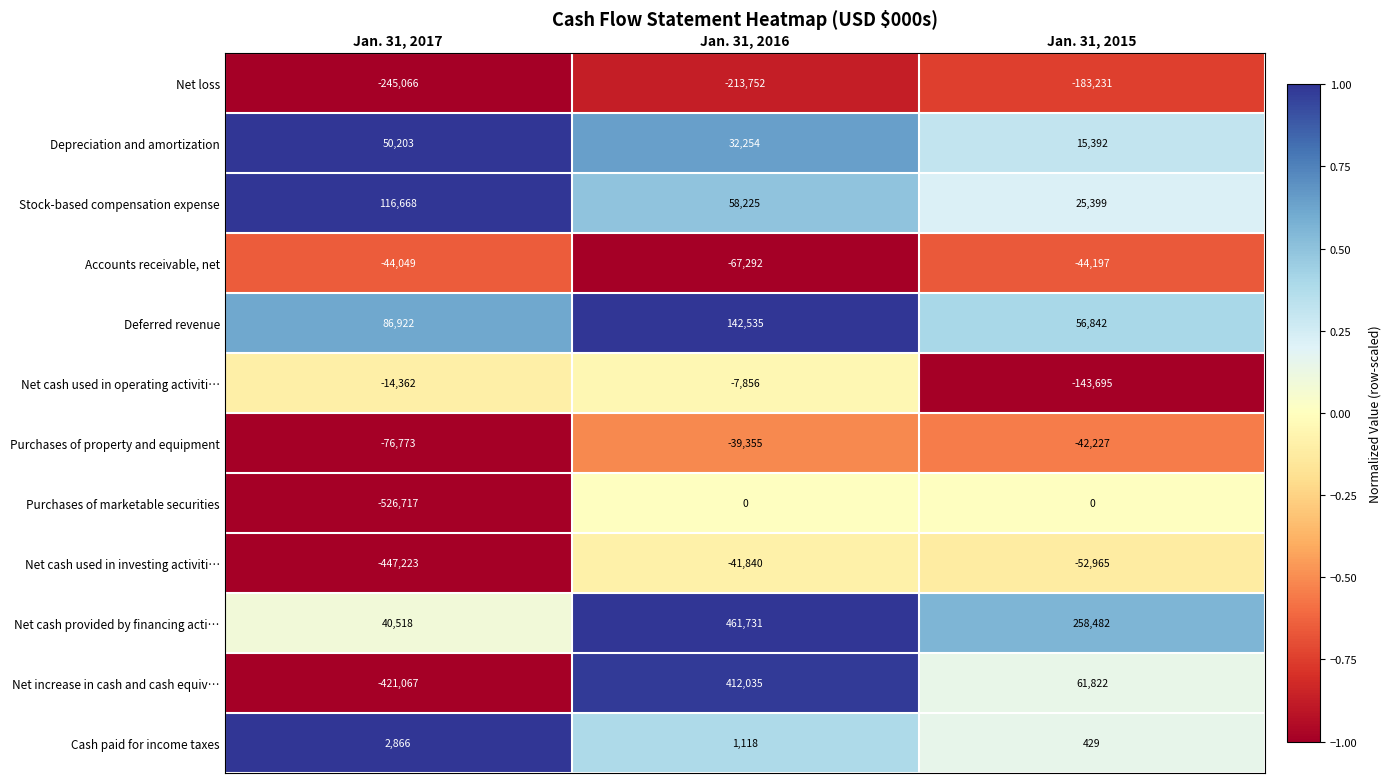

What is the minimum value shown in the chart?

-526717